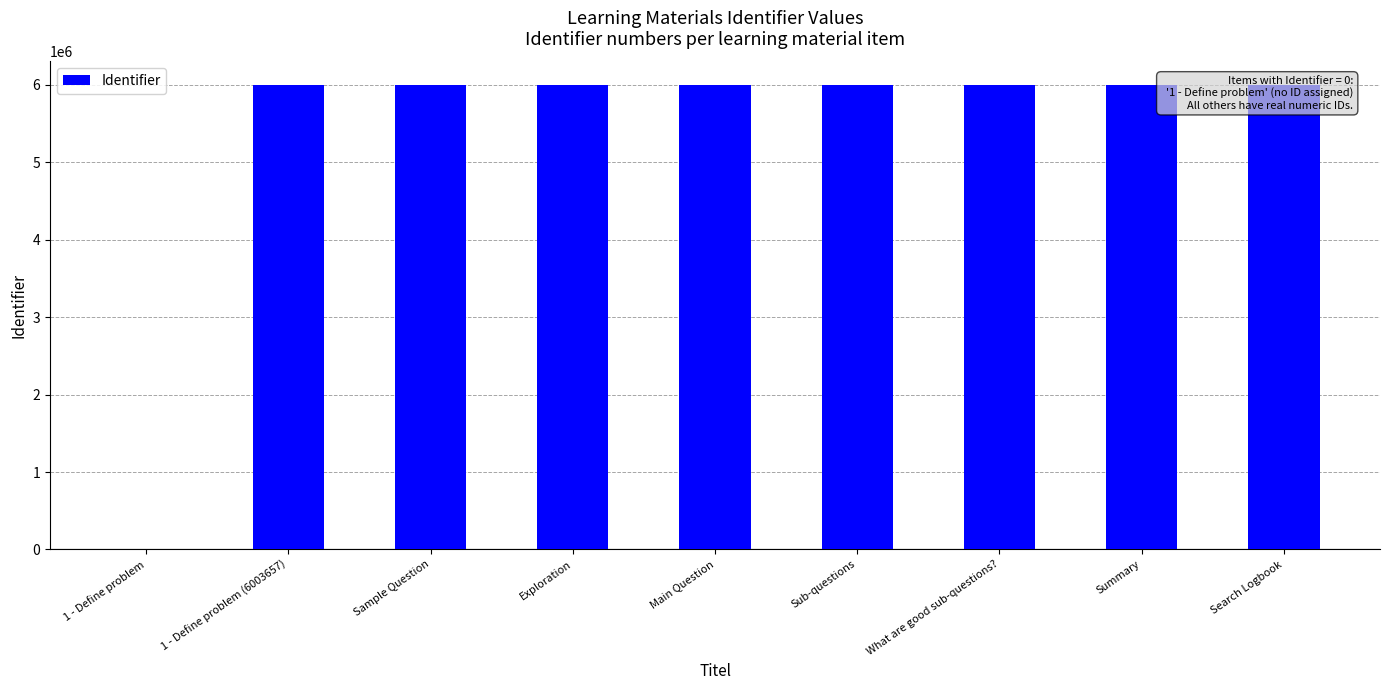

How many values are above zero?

8